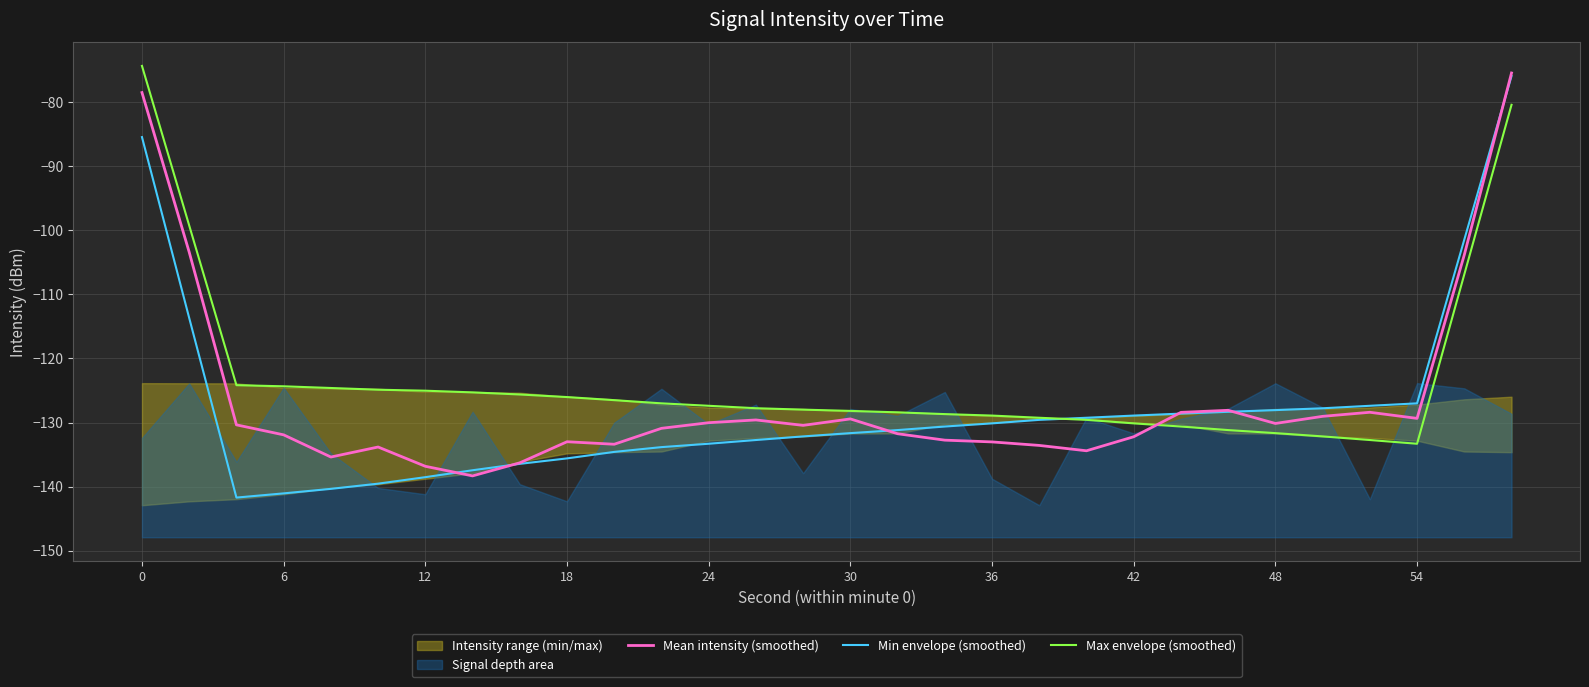

What is the value of the Min envelope (smoothed) point at the 27th from the left?

-127.4